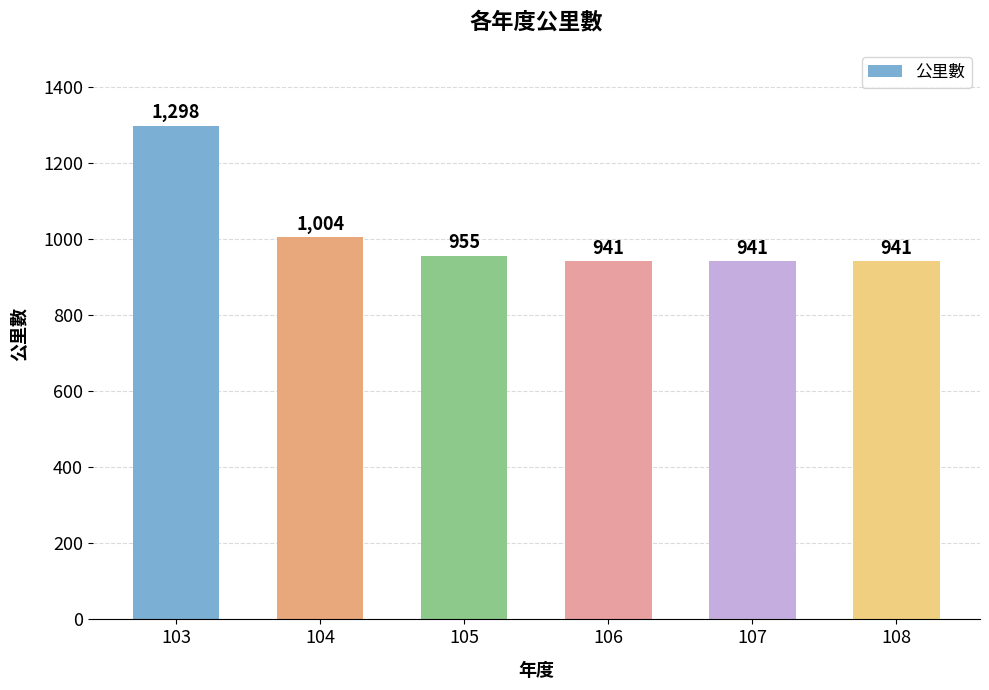

The value at 106 is 941. True or false?

True